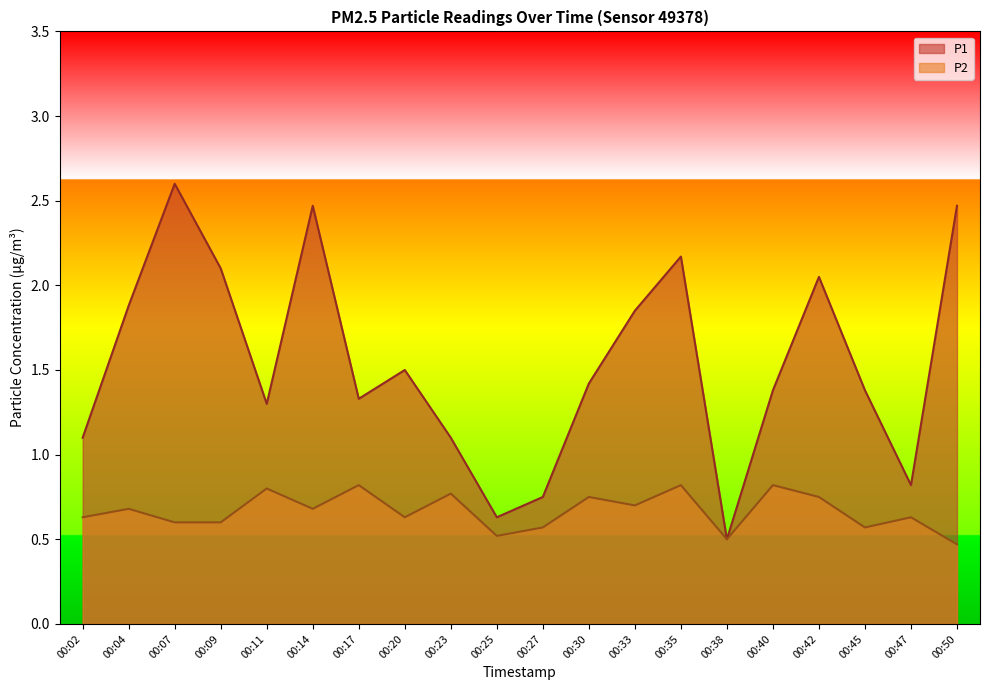

What is the difference between the second highest and minimum values in the P2 series?

0.3